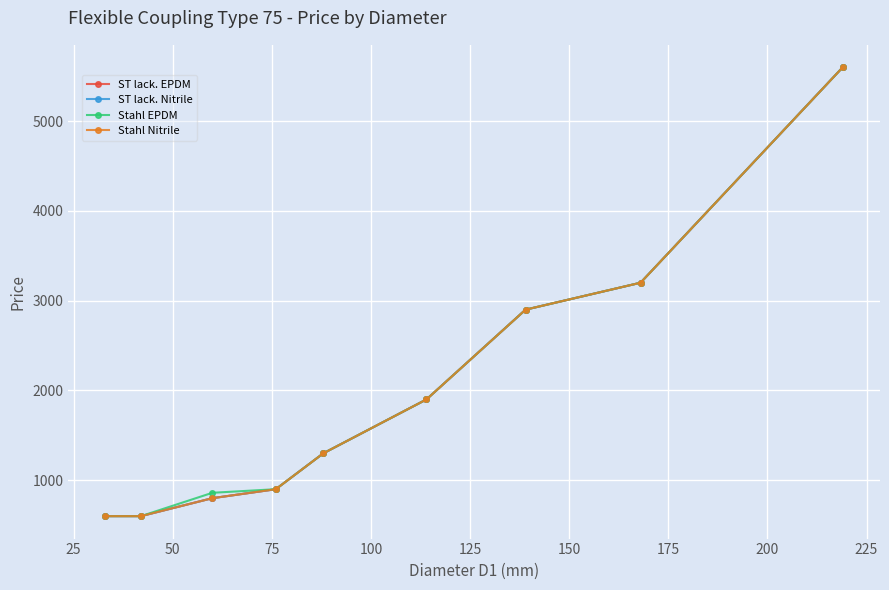

Which series has the largest range (max minus min)?

ST lack. EPDM